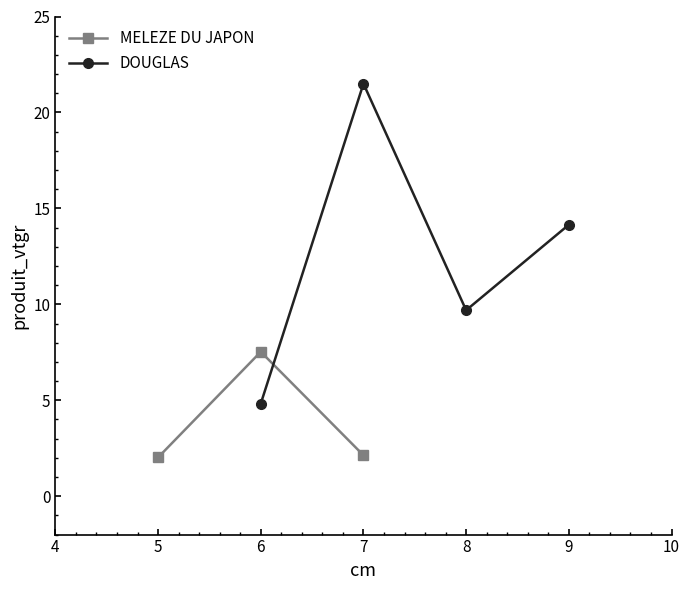

How many lines are shown in the chart?

2